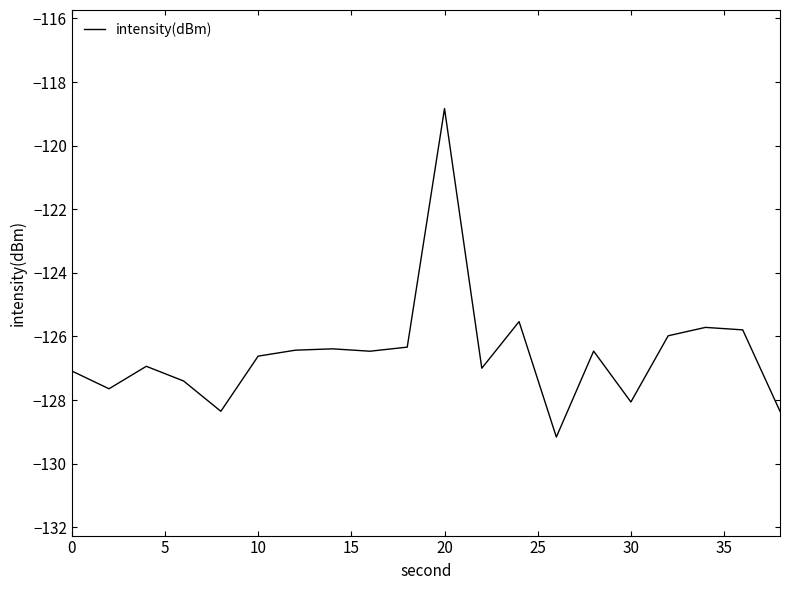

What is the difference between the maximum and minimum values?

10.3